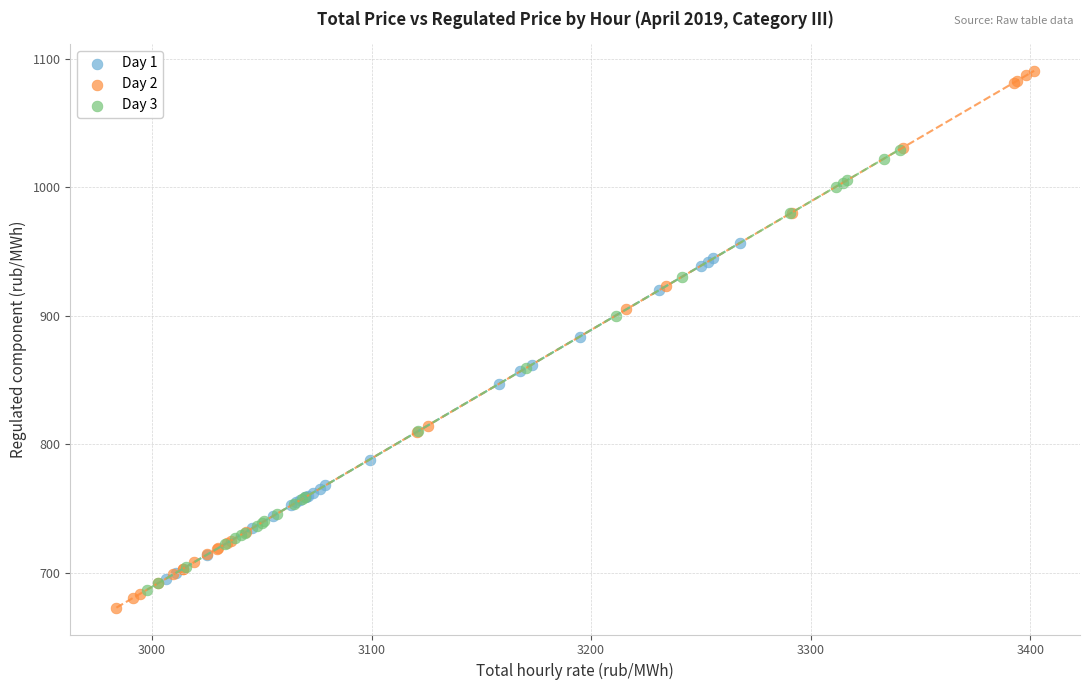

Which series has the largest Y range (max minus min)?

Day 2